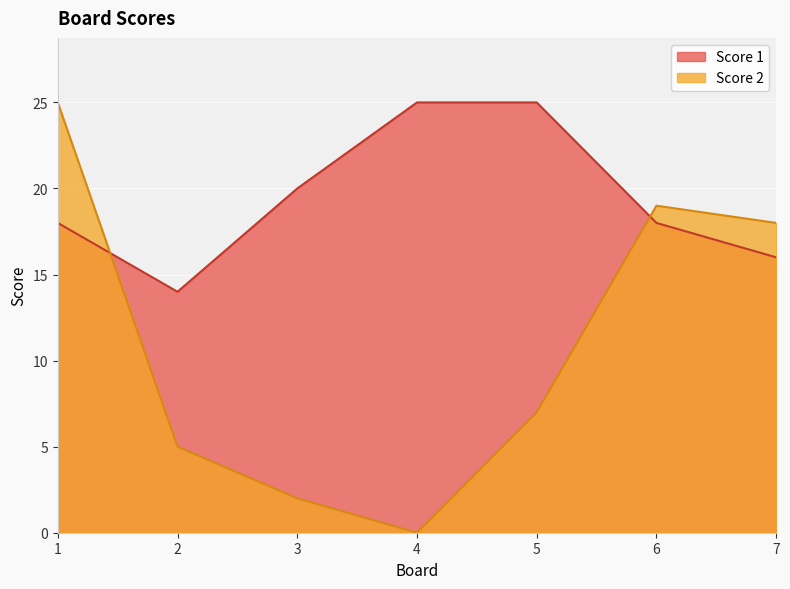

Reading left to right, list all the values displayed in this chart.

Score 1: 18	14	20	25	25	18	16
Score 2: 25	5	2	0	7	19	18